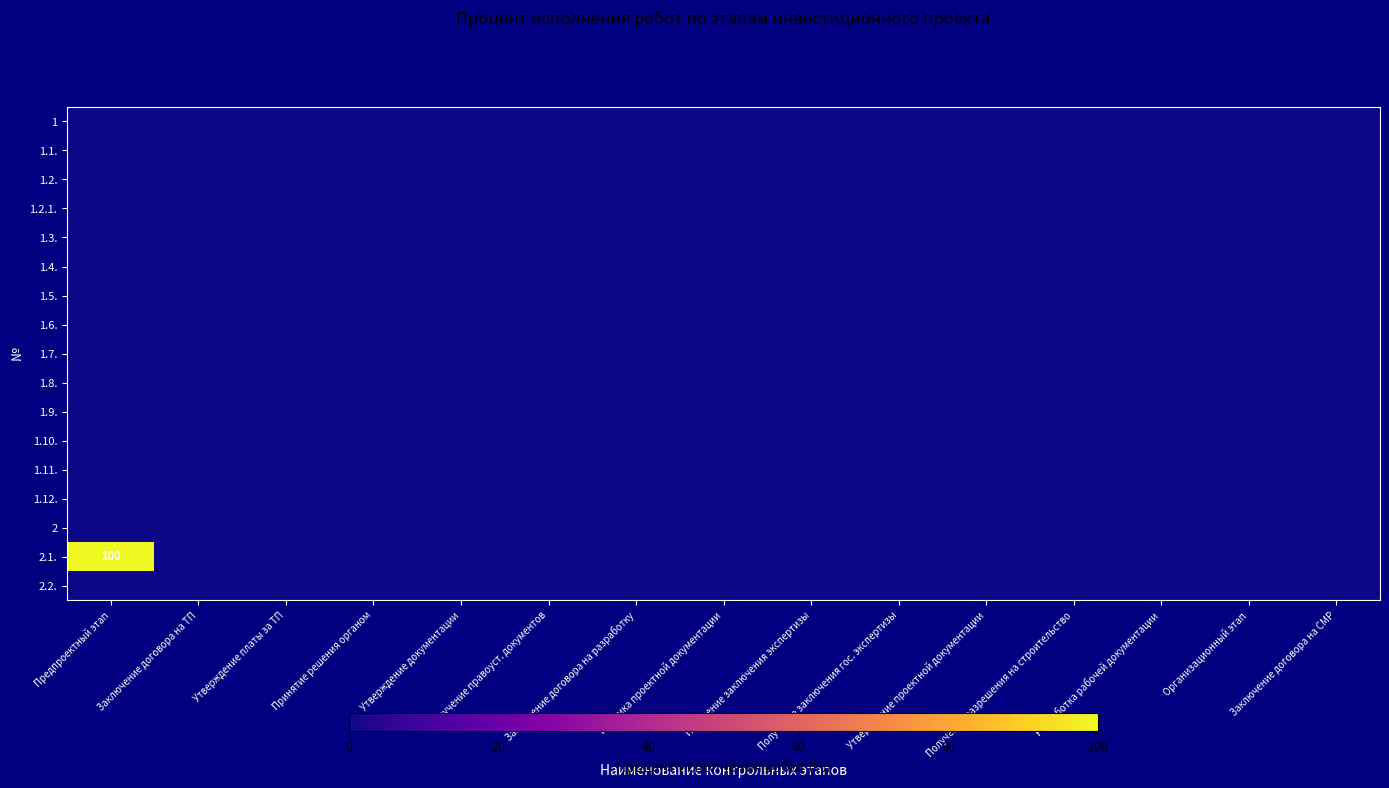

At which category is the sum across all series the highest?

Предпроектный этап